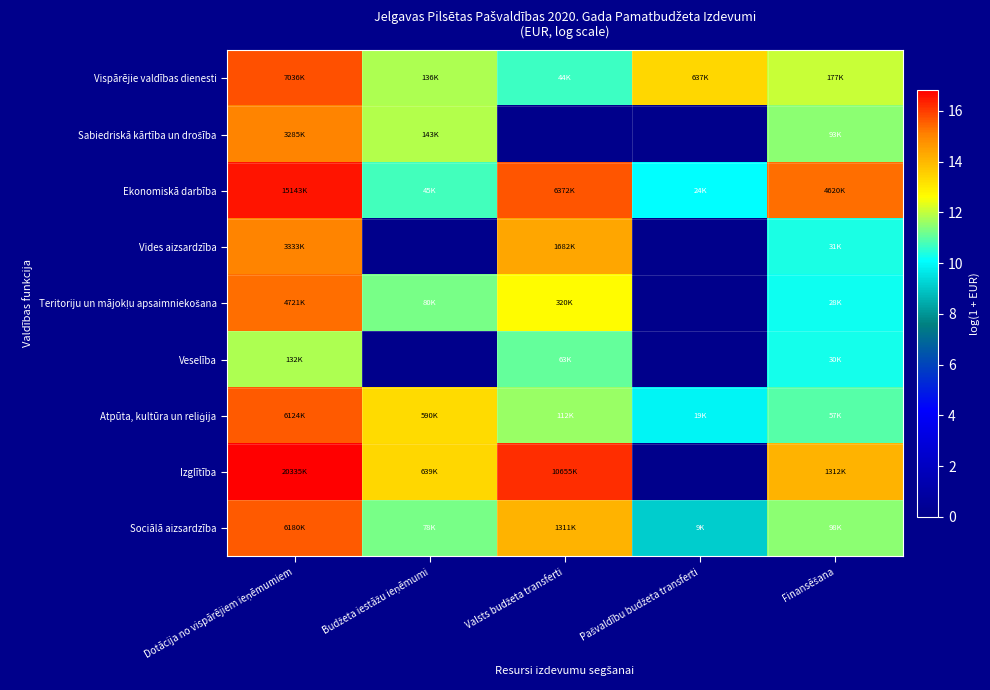

Rank the series at Valsts budžeta transferti from highest to lowest value.

Izglītība, Ekonomiskā darbība, Vides aizsardzība, Sociālā aizsardzība, Teritoriju un mājokļu apsaimniekošana, Atpūta, kultūra un reliģija, Veselība, Vispārējie valdības dienesti, Sabiedriskā kārtība un drošība